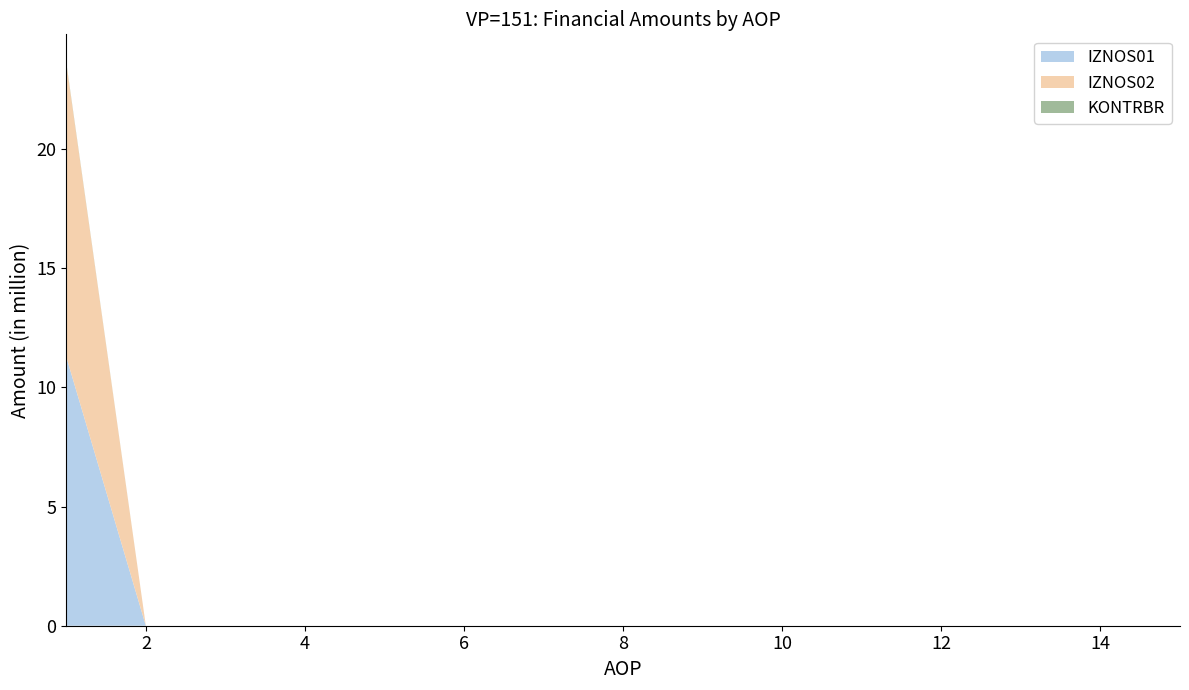

What is the maximum value for IZNOS01?

11.3